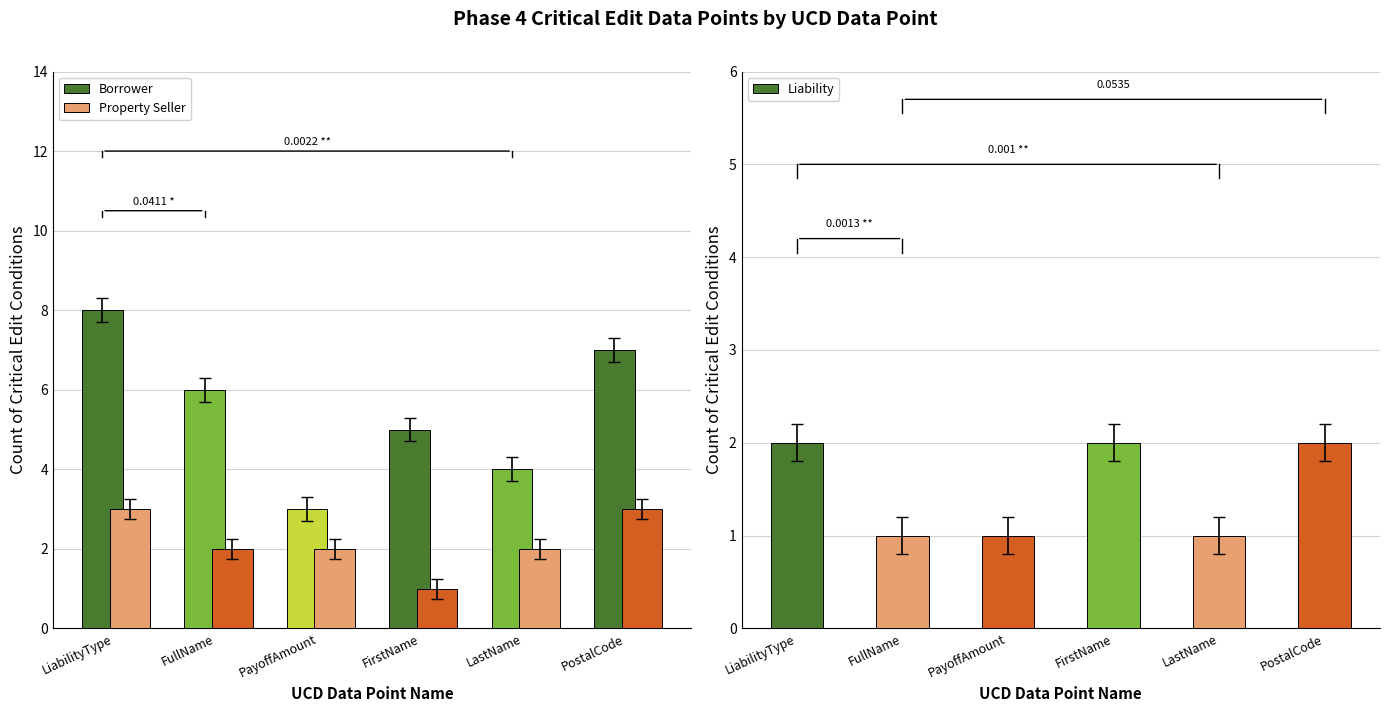

Is the value of Borrower at FirstName greater than the value of Property Seller at PostalCode?

Yes